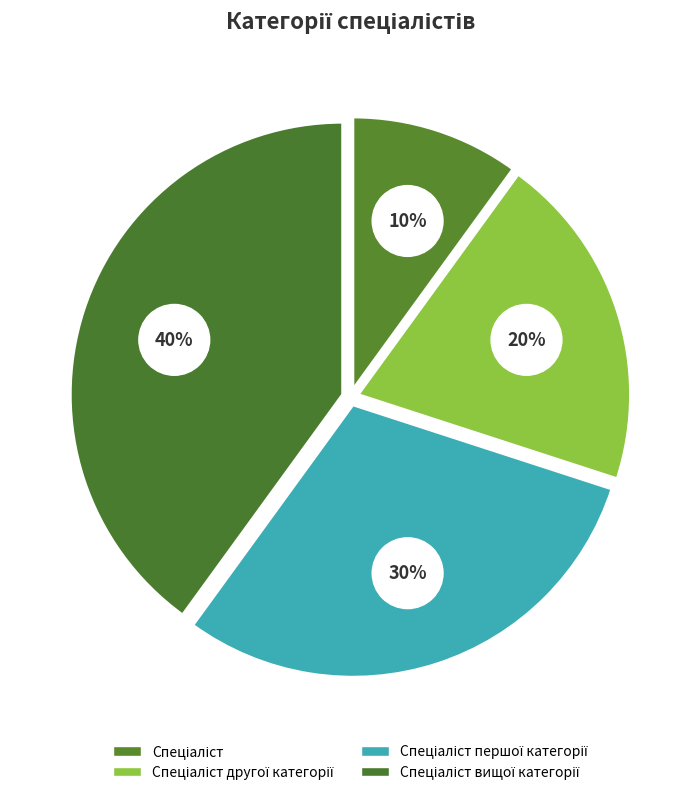

Is Спеціаліст другої категорії the majority of the pie?

No